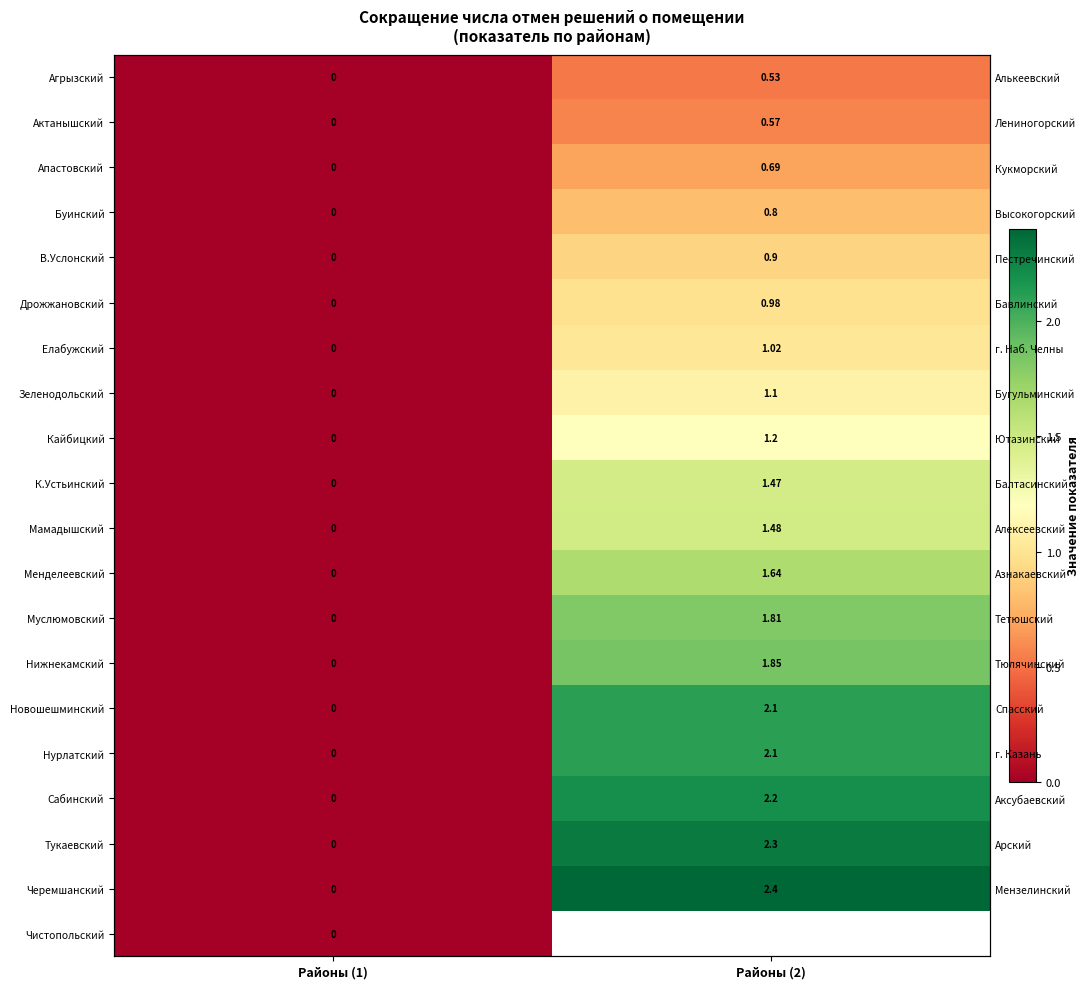

What is the highest value of the Апастовский series?

0.7